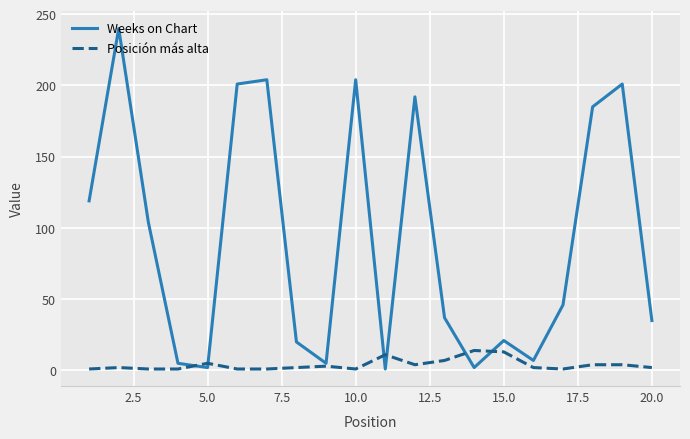

What are all the series names shown in the legend?

Weeks on Chart, Posición más alta